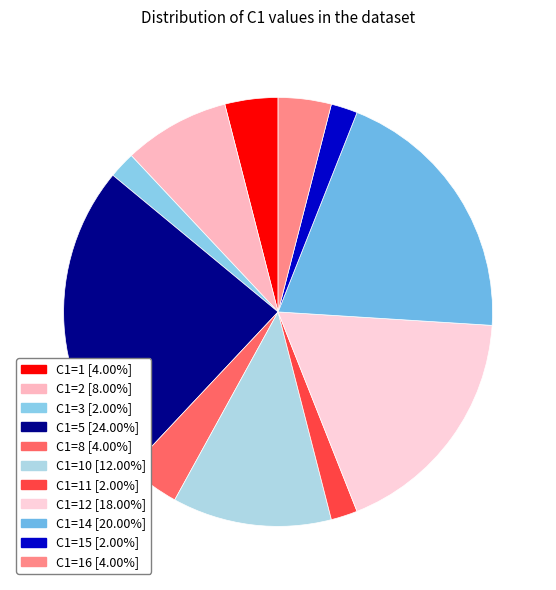

Count the number of slices in the pie.

11